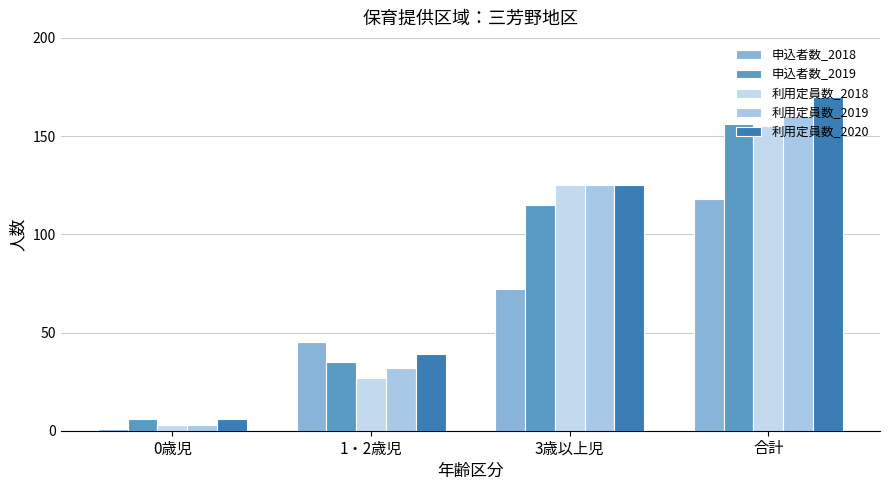

What is the difference between the 利用定員数_2020 values at 合計 and 0歳児?

164